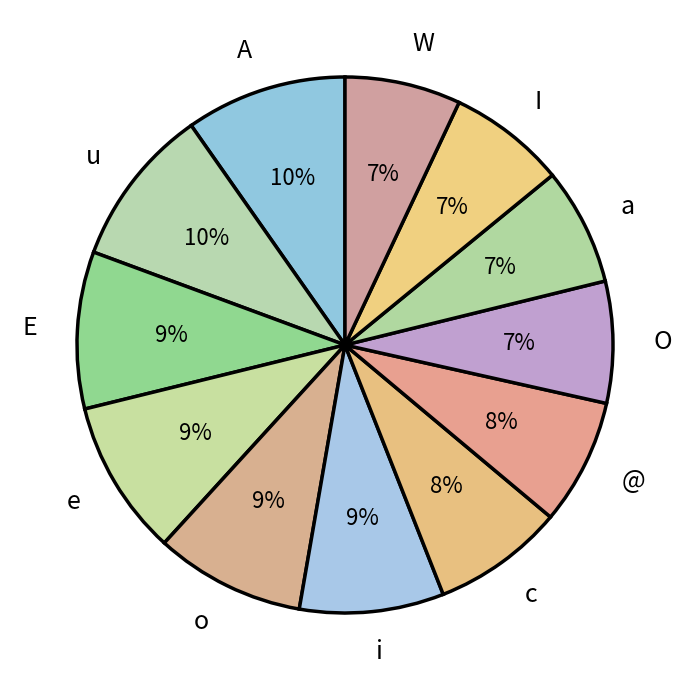

To the nearest percent, what is the combined percentage of c and I?

15%